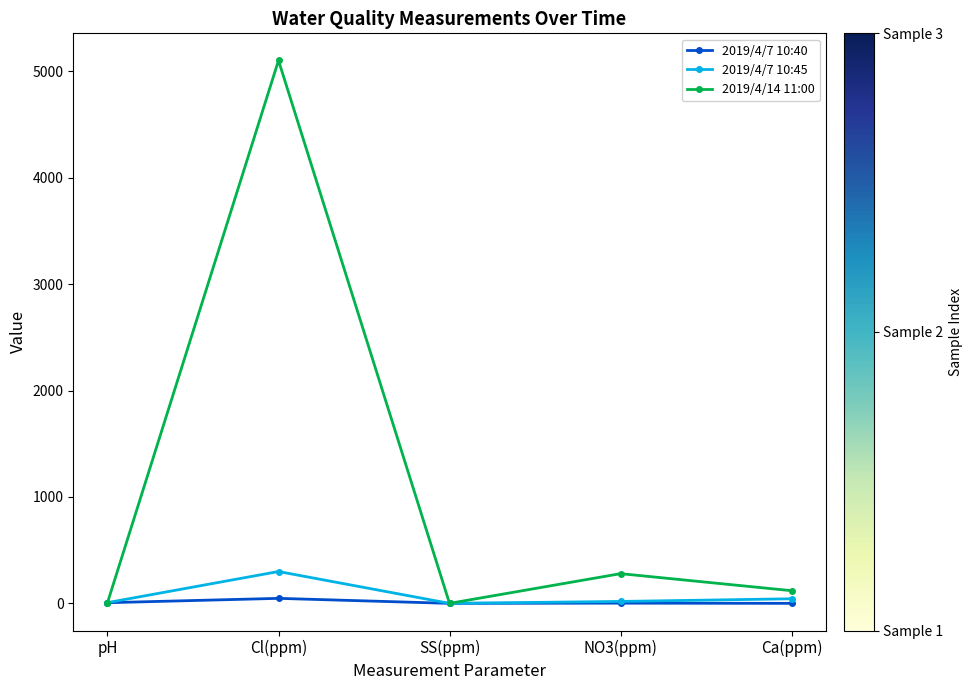

At which category is the sum across all series the highest?

Cl(ppm)